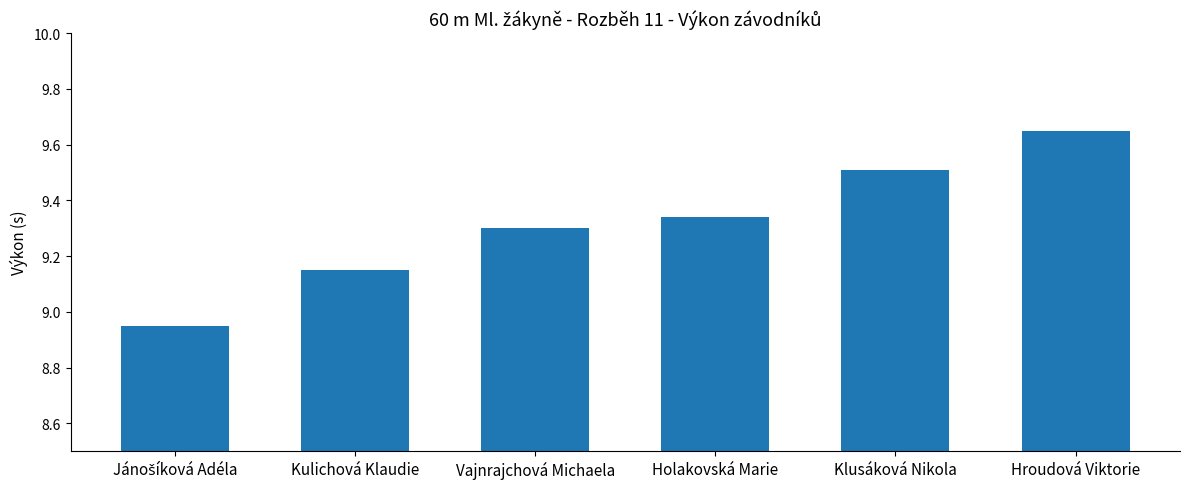

What is the label of the 5th bar from the right?

Kulichová Klaudie